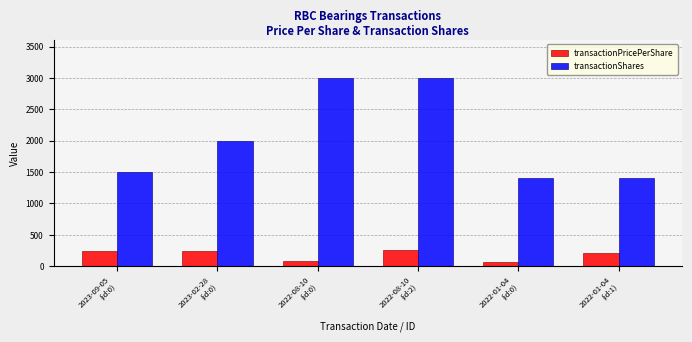

Which series has the largest range (max minus min)?

transactionShares